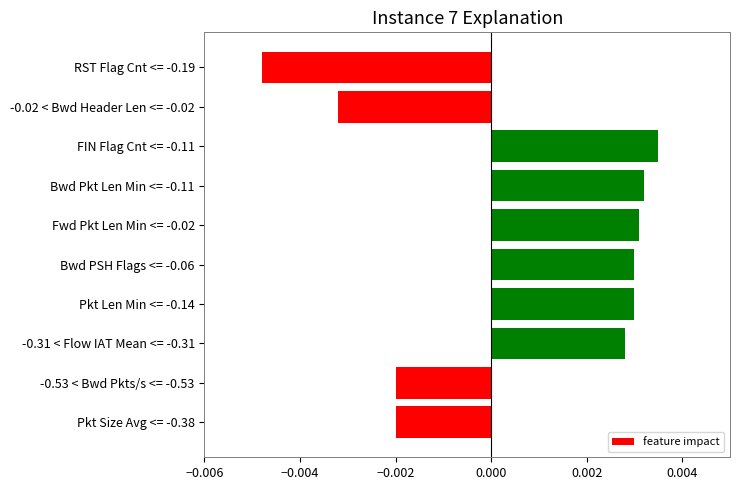

Count the number of values greater than 0.

6